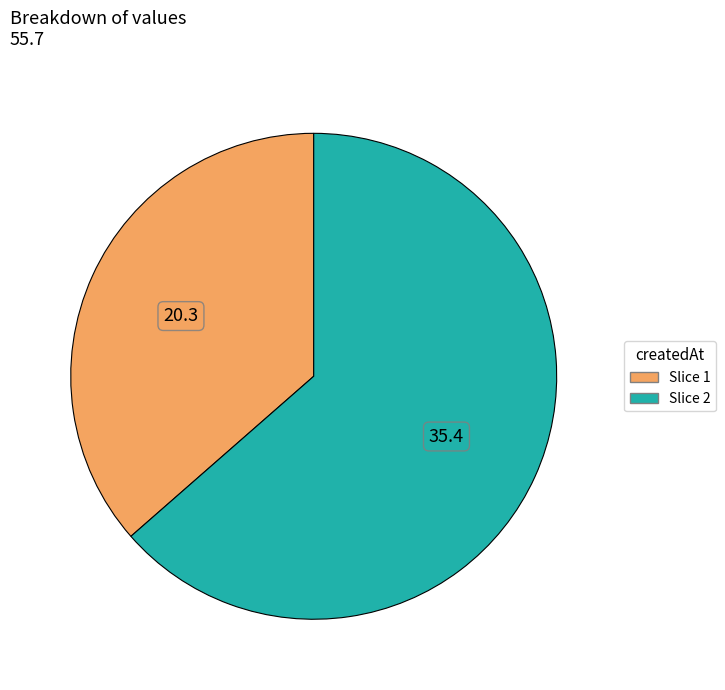

Which has a higher value, Slice 1 or Slice 2?

Slice 2